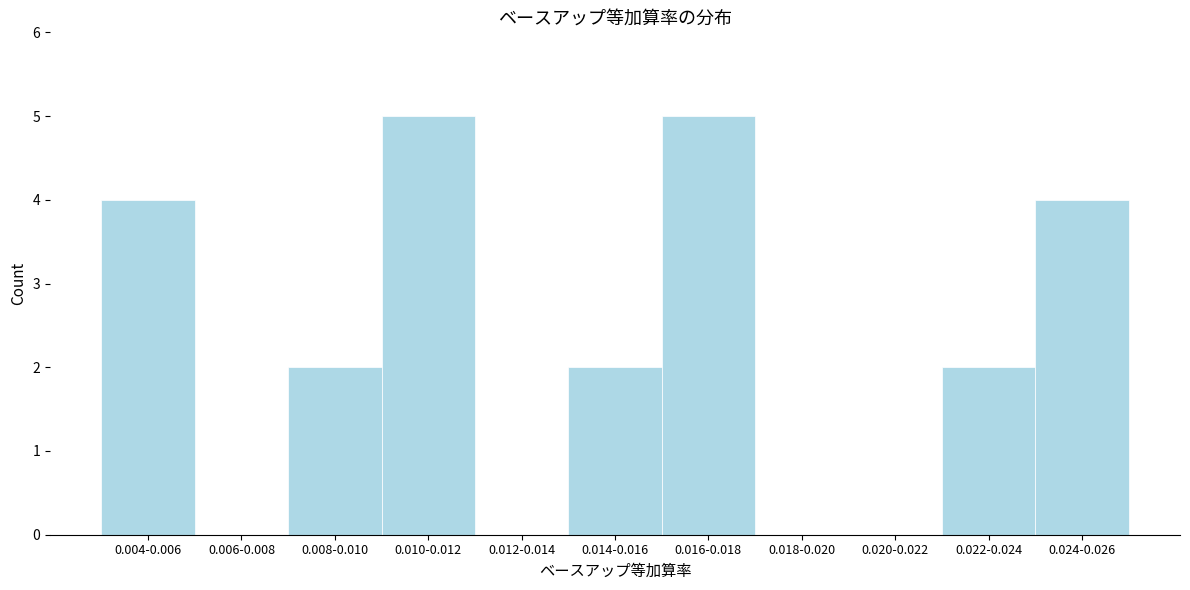

Reading left to right, extract all data points from this chart.

0.004-0.006=4	0.006-0.008=0	0.008-0.010=2	0.010-0.012=5	0.012-0.014=0	0.014-0.016=2	0.016-0.018=5	0.018-0.020=0	0.020-0.022=0	0.022-0.024=2	0.024-0.026=4